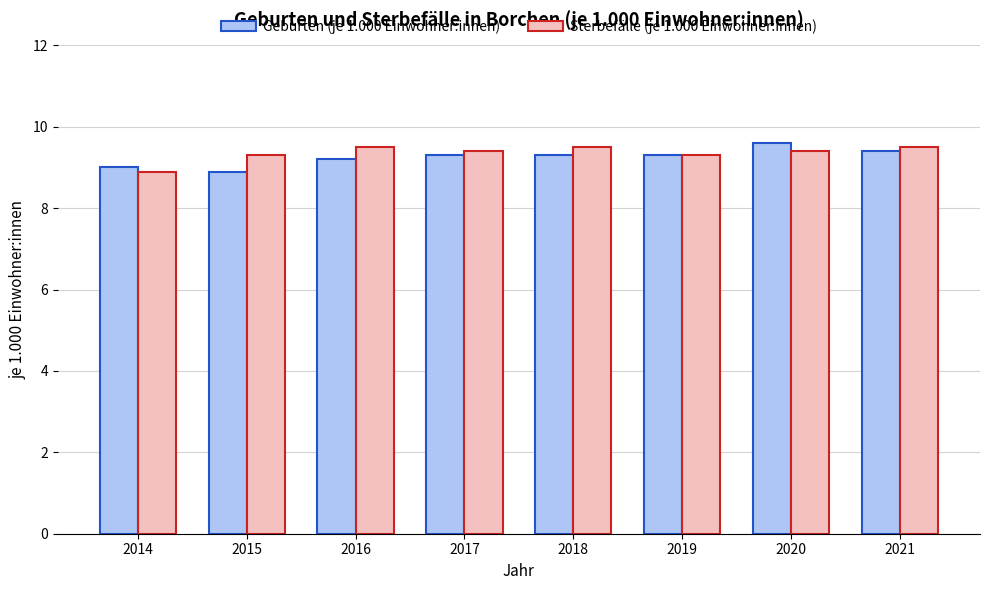

Are the bars grouped side by side (vs. stacked)?

Yes